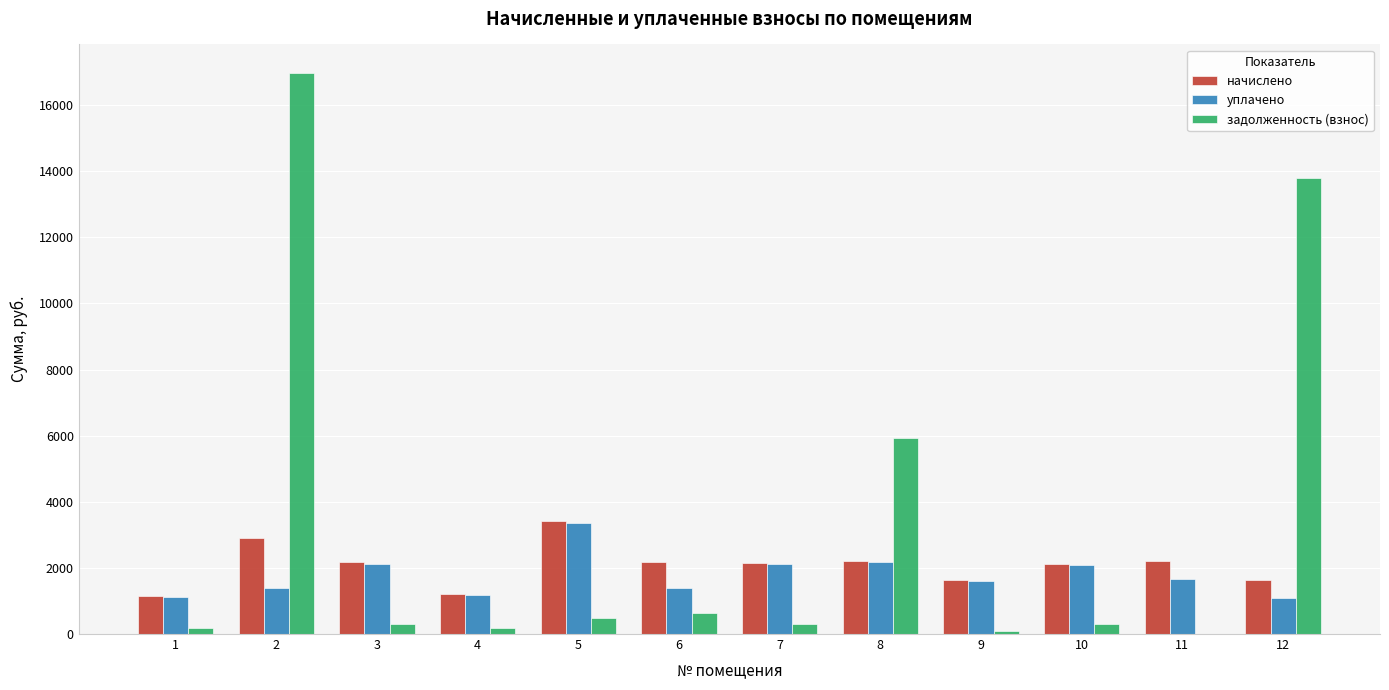

At which category is the sum across all series the highest?

2